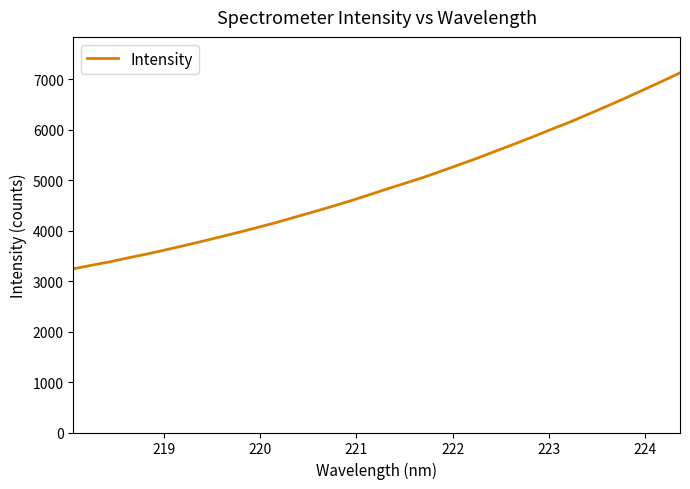

What is the difference between the maximum and minimum values?

3882.0